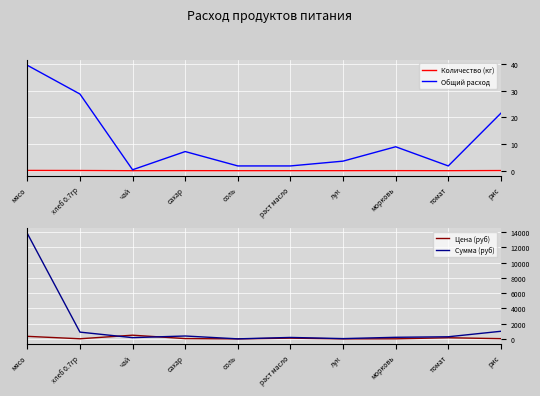

What is the maximum value shown in the chart?

13821.5